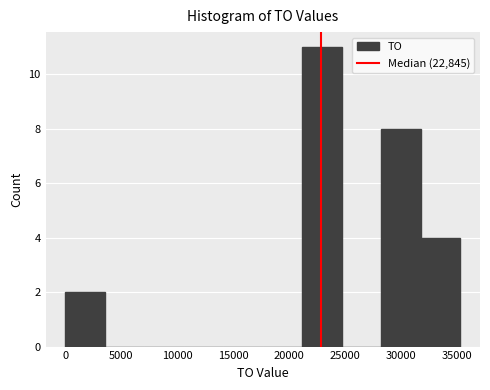

Which range on the x-axis has the tallest bar?

21000 to 24500